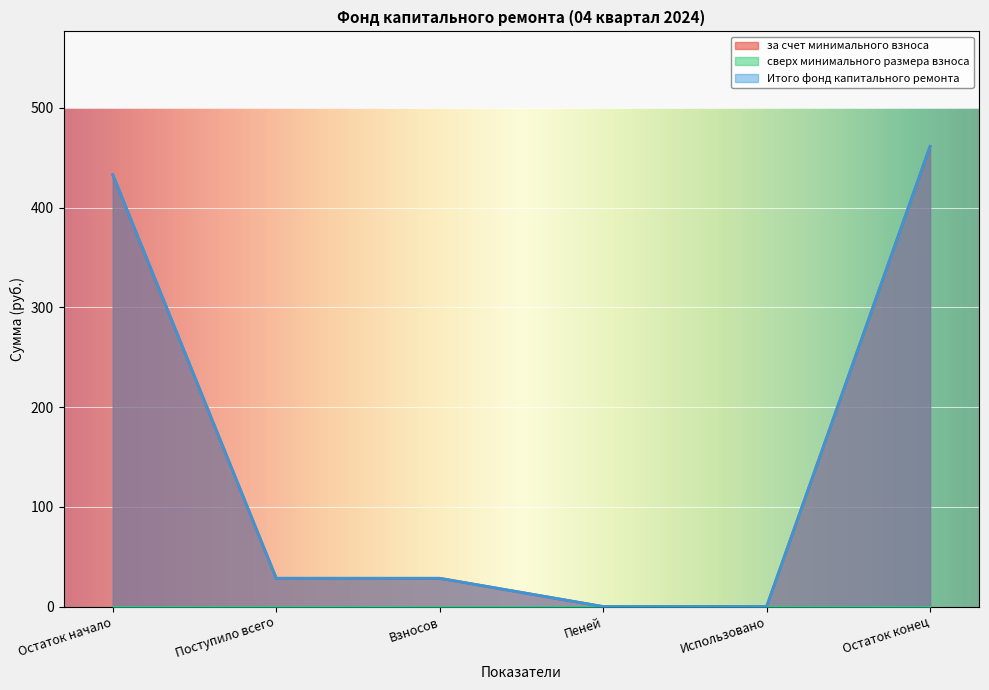

Which series has the largest range (max minus min)?

за счет минимального взноса